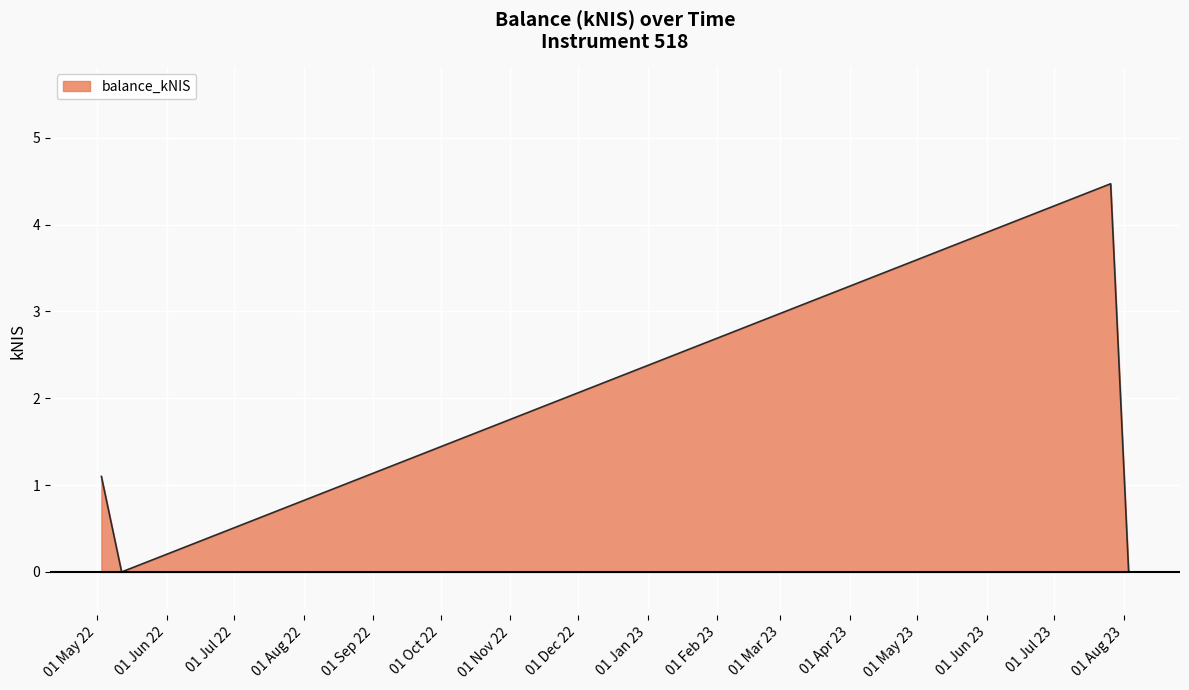

How many interior local peaks (higher than both neighbors) does the data have?

1